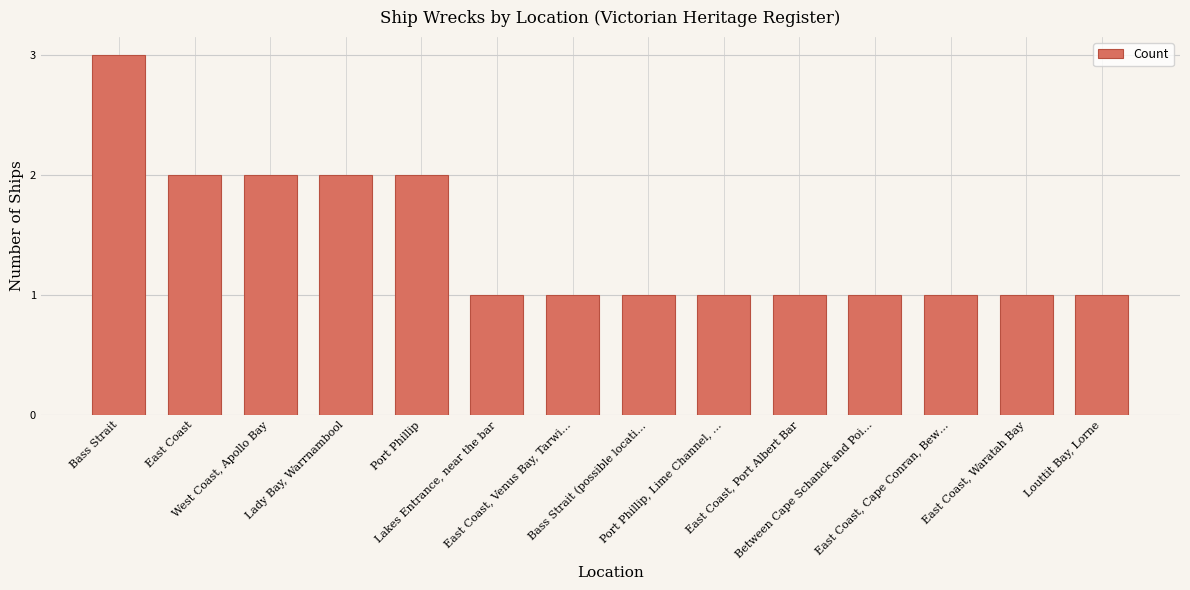

What is the change in value from West Coast, Apollo Bay to Port Phillip, Lime Channel, …?

-1